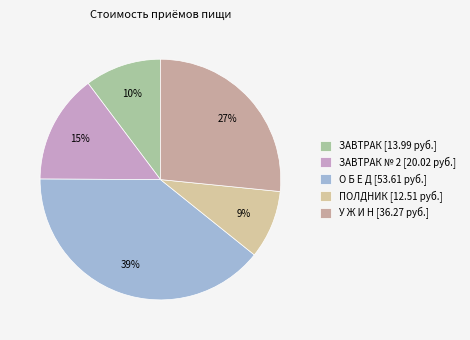

Does any single category account for the majority?

No